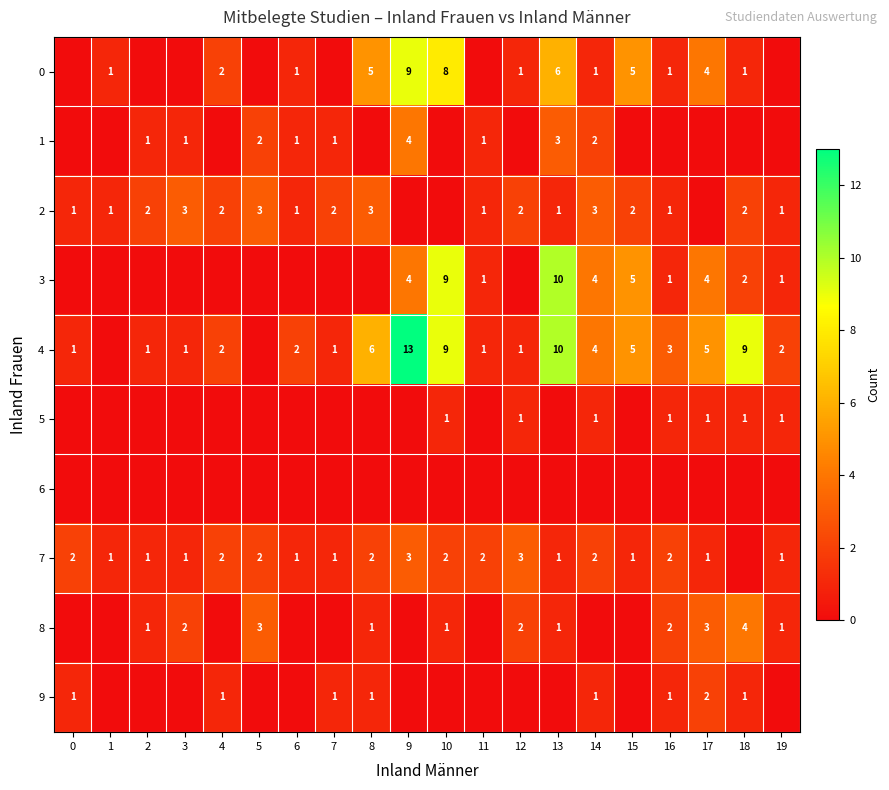

How many series are shown in this chart?

10